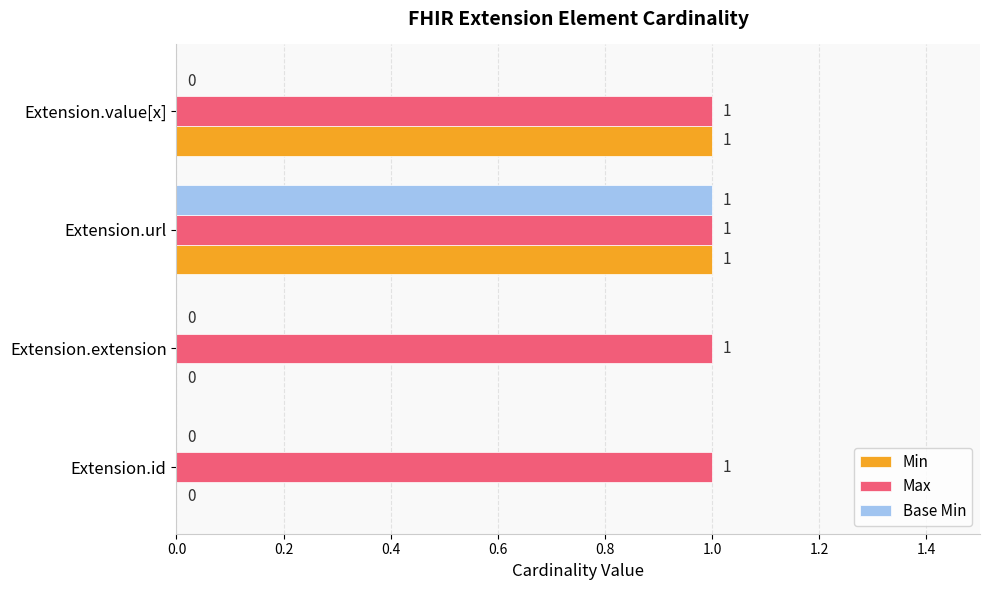

At which label does Base Min reach its peak?

Extension.url